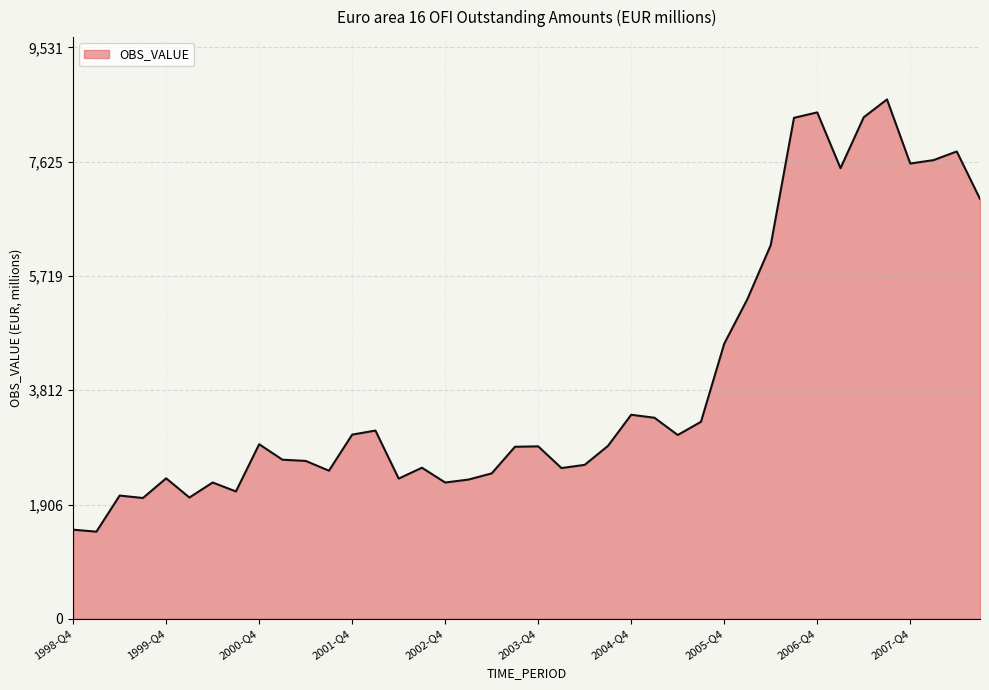

What is the maximum value shown in the chart?

8664.6